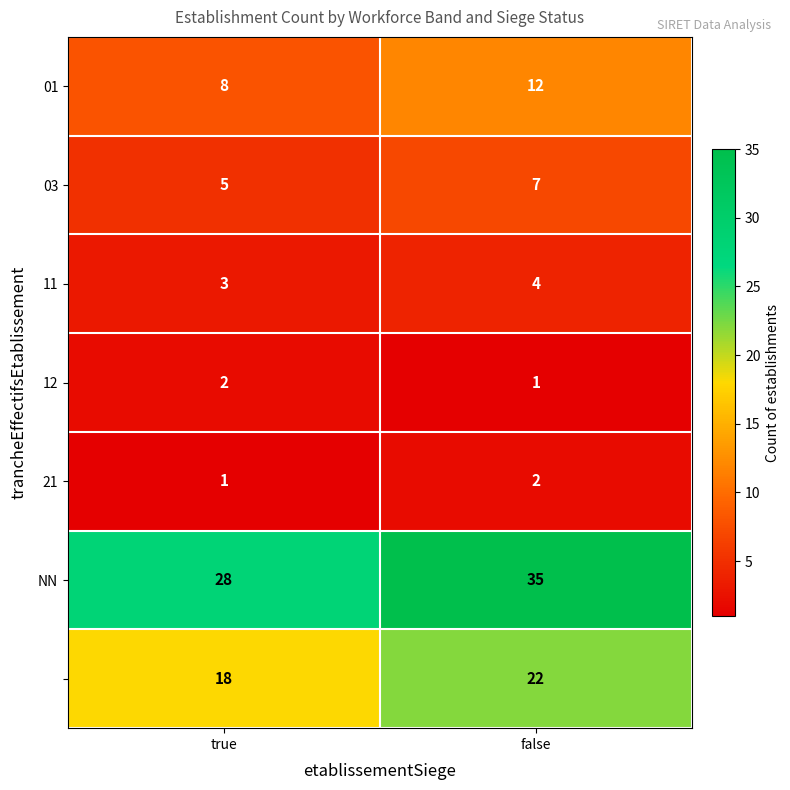

What is the total value across all series at false?

83